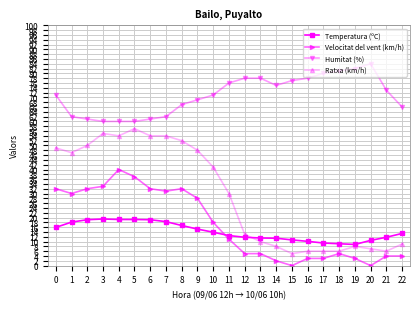

Which series has the widest spread of values?

Ratxa (km/h)